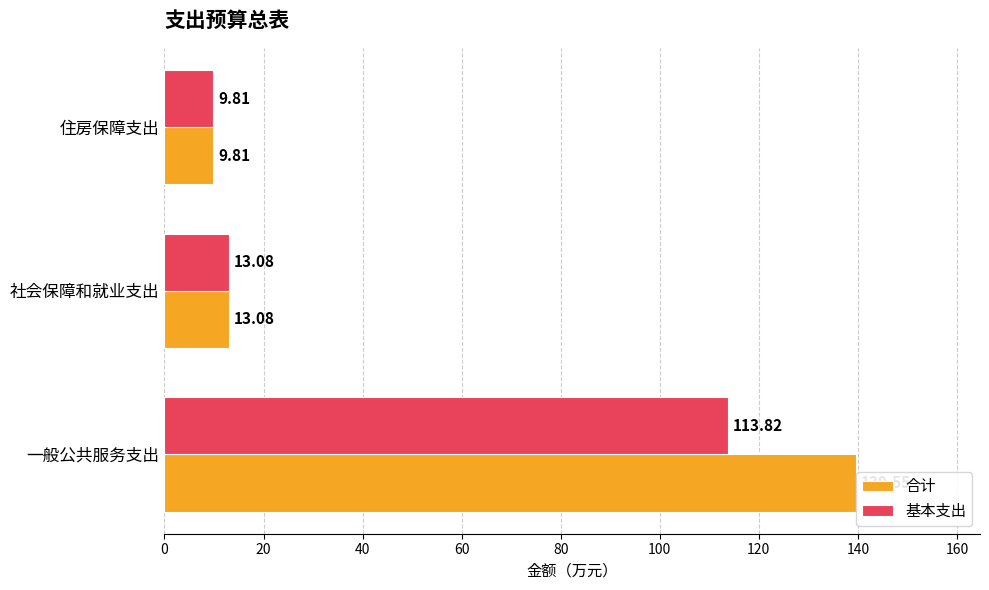

At which label does 基本支出 reach its peak?

一般公共服务支出